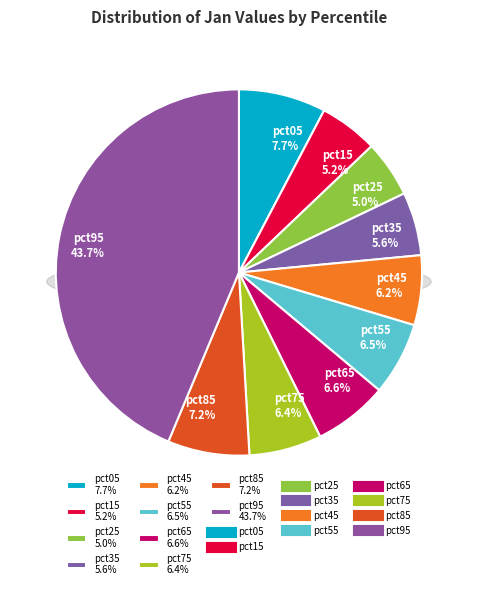

Count the number of slices in the pie.

10